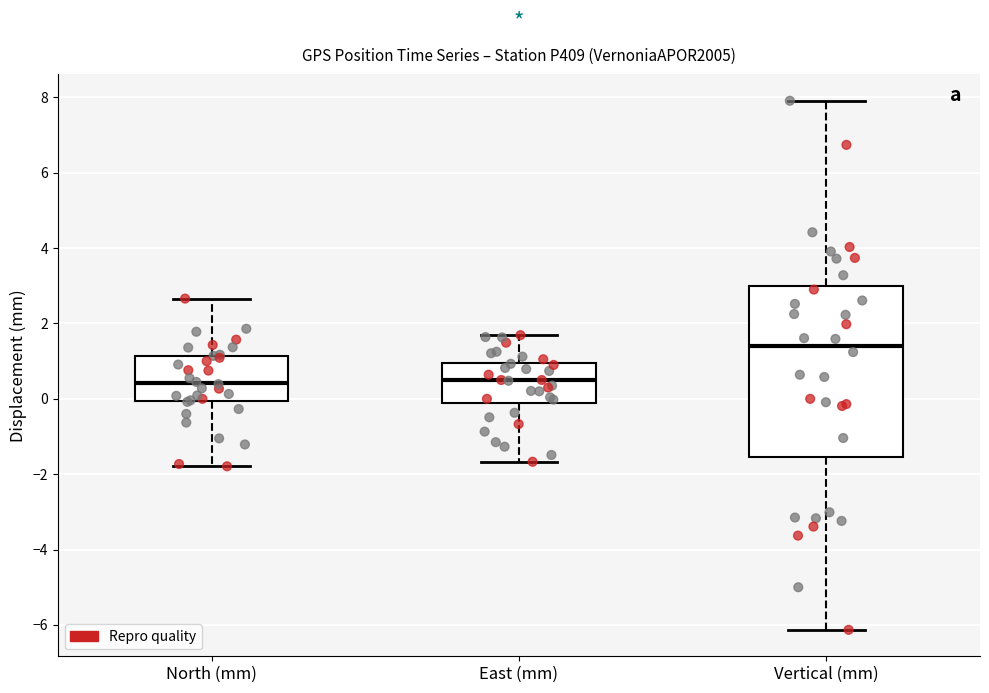

Reading left to right, read every box against the y-axis: the position of its median line, the range the box covers, and the ends of its whiskers. The values are not printed on the chart, so give them approximately, as read against the axis.

North (mm): median 0.4, box 0.0 to 1.2, whiskers -1.8 to 2.6
East (mm): median 0.4, box -0.2 to 1.0, whiskers -1.6 to 1.6
Vertical (mm): median 1.4, box -1.6 to 3.0, whiskers -6.2 to 8.0